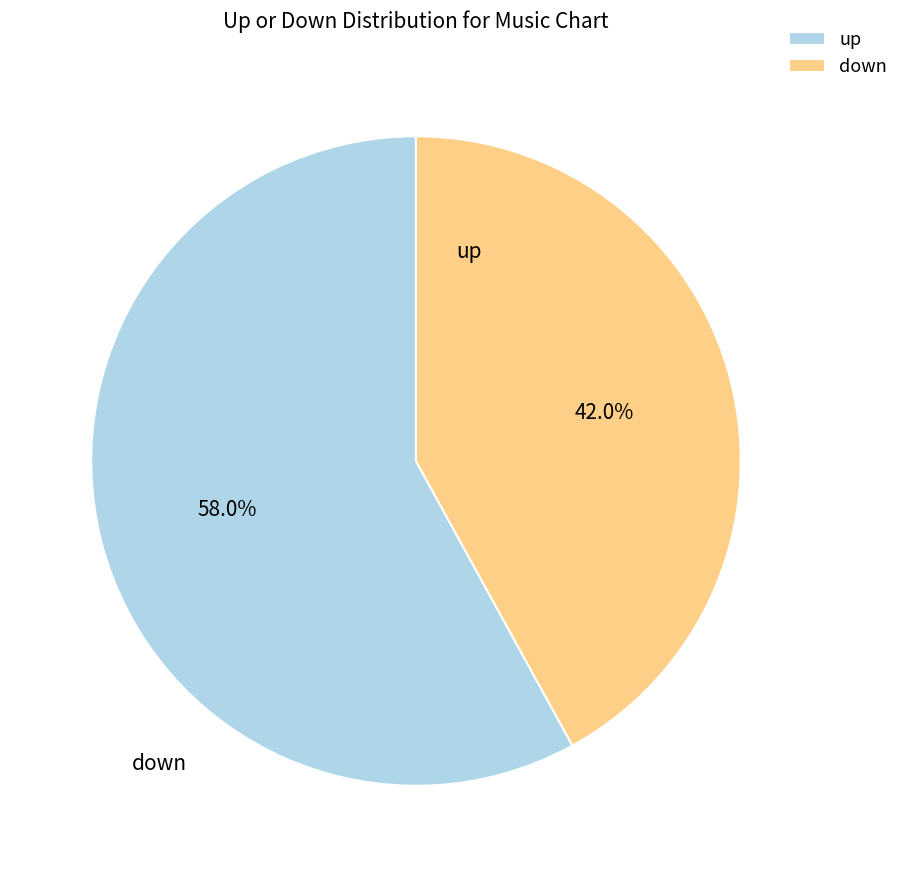

Does down represent more than half of the total?

No